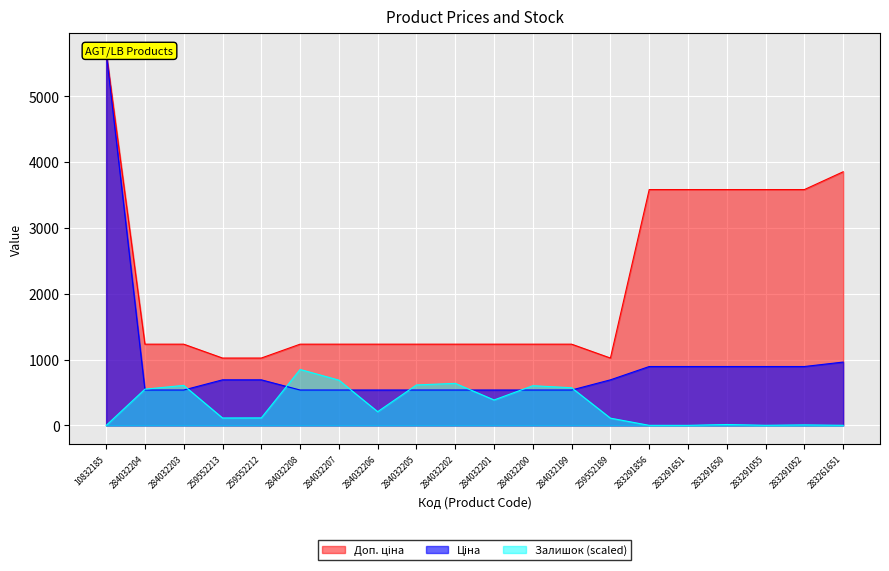

At which category does Залишок reach its first local valley?

259552213